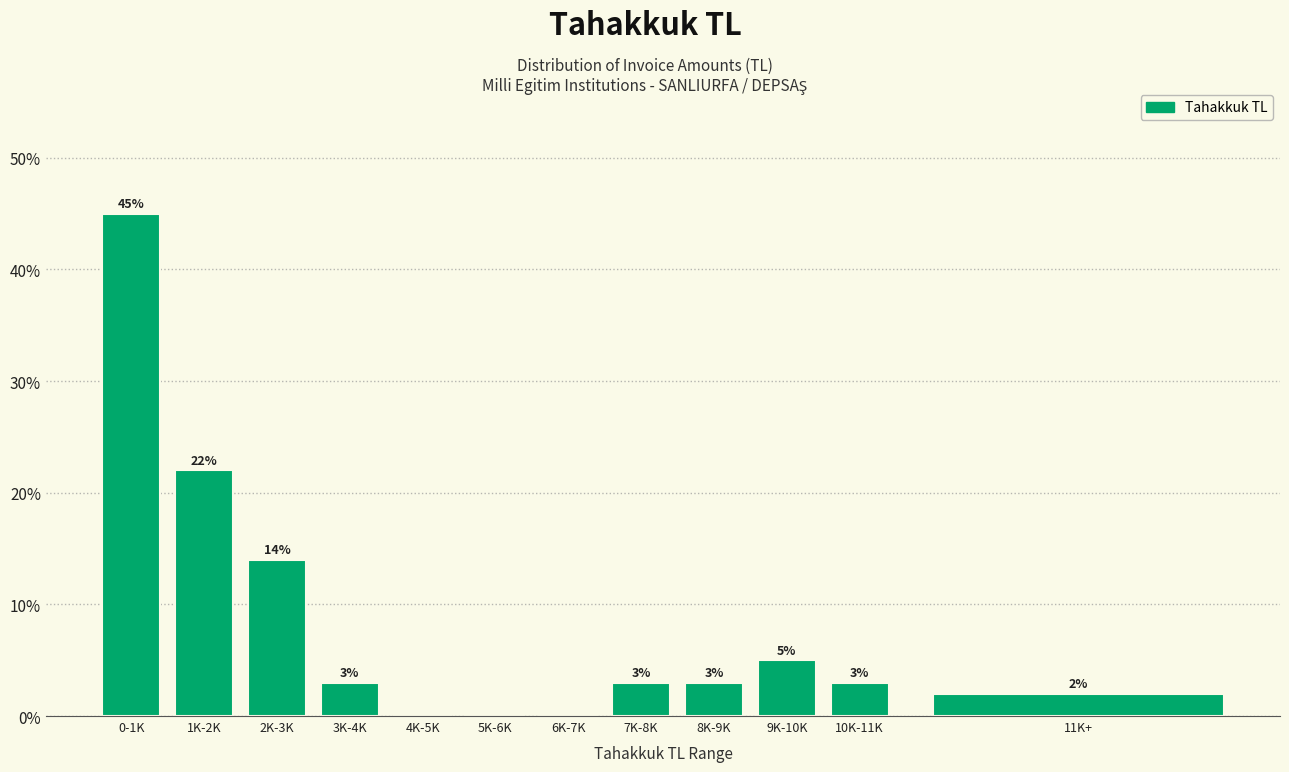

Reading left to right, extract all data points from this chart.

0-1K=45.0	1K-2K=22.0	2K-3K=14.0	3K-4K=3.0	4K-5K=0.0	5K-6K=0.0	6K-7K=0.0	7K-8K=3.0	8K-9K=3.0	9K-10K=5.0	10K-11K=3.0	11K+=2.0